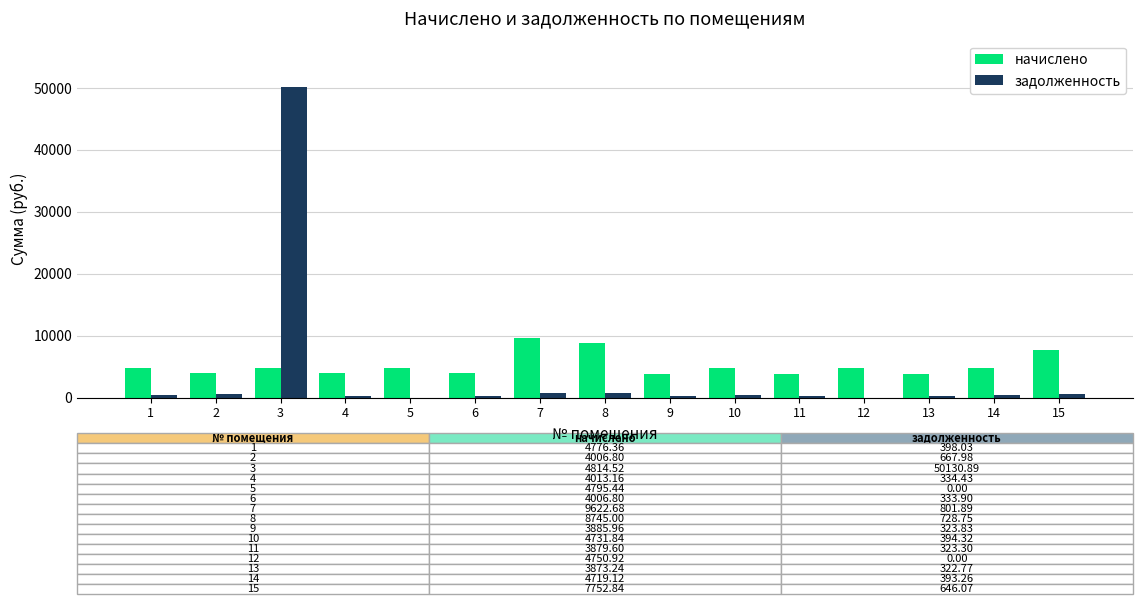

The value of начислено at 10 is 4731.8. True or false?

True